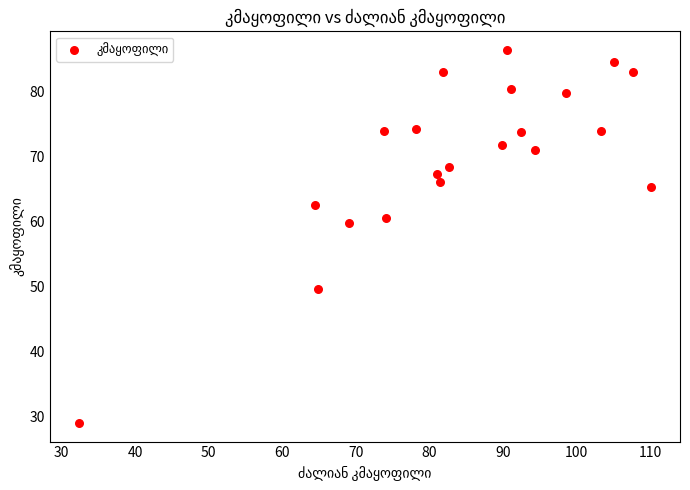

What is the range of Y values (max minus min)?

57.4